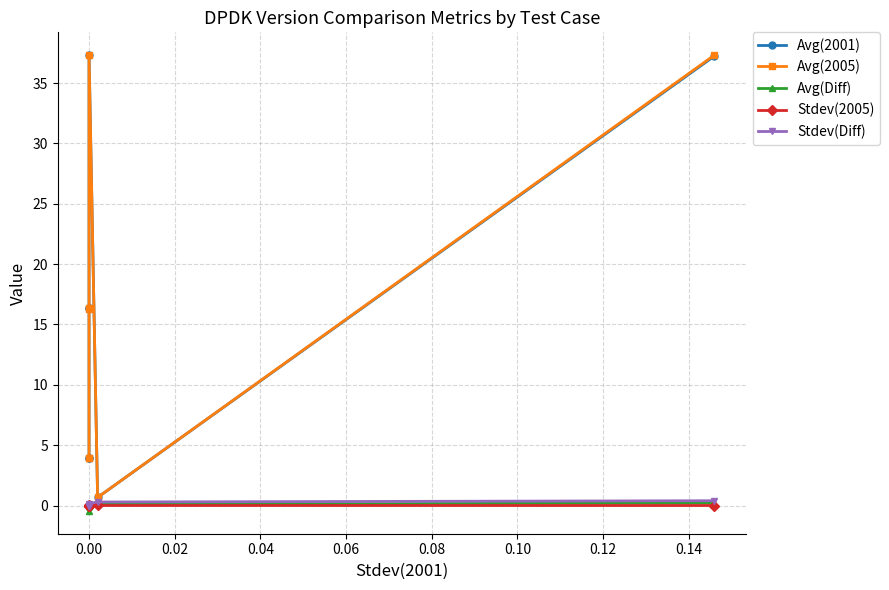

What is the greatest value displayed?

37.3